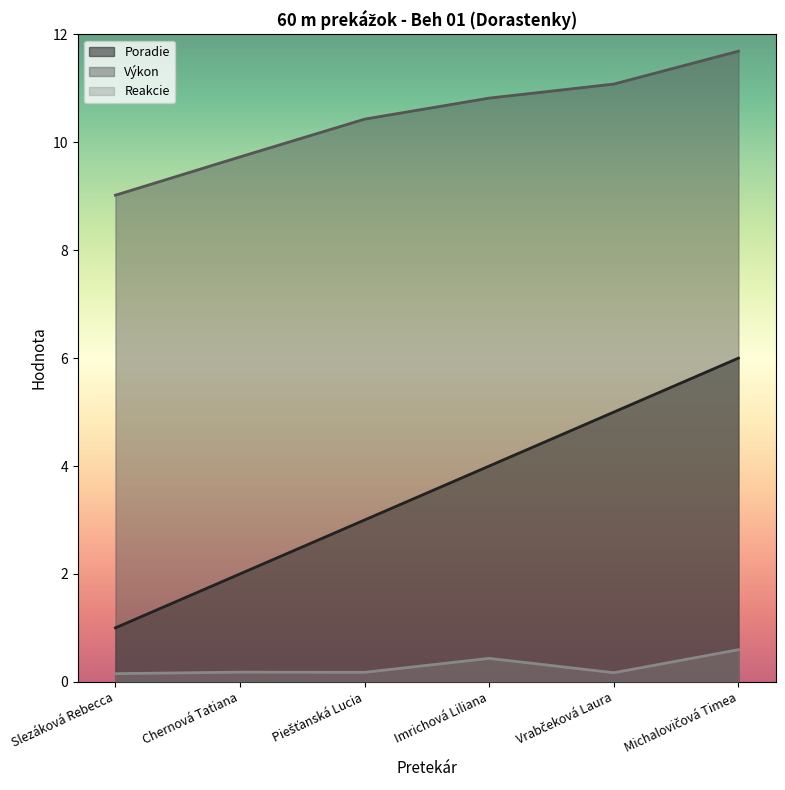

At Michalovičová Timea, list the series in order from smallest to largest.

Reakcie, Poradie, Výkon